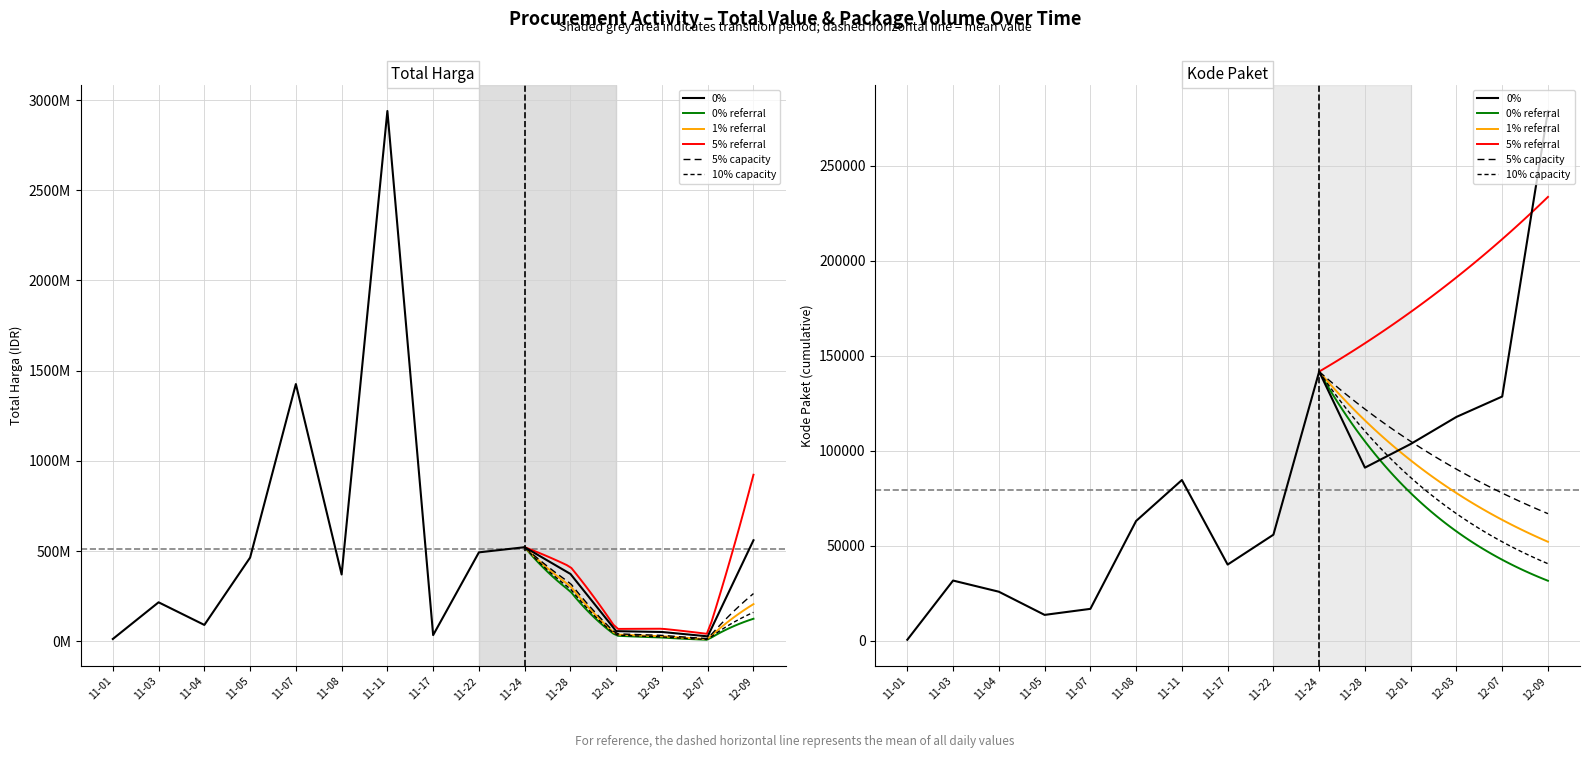

List the series in order of their peak value, highest first.

Total Harga, Kode Paket